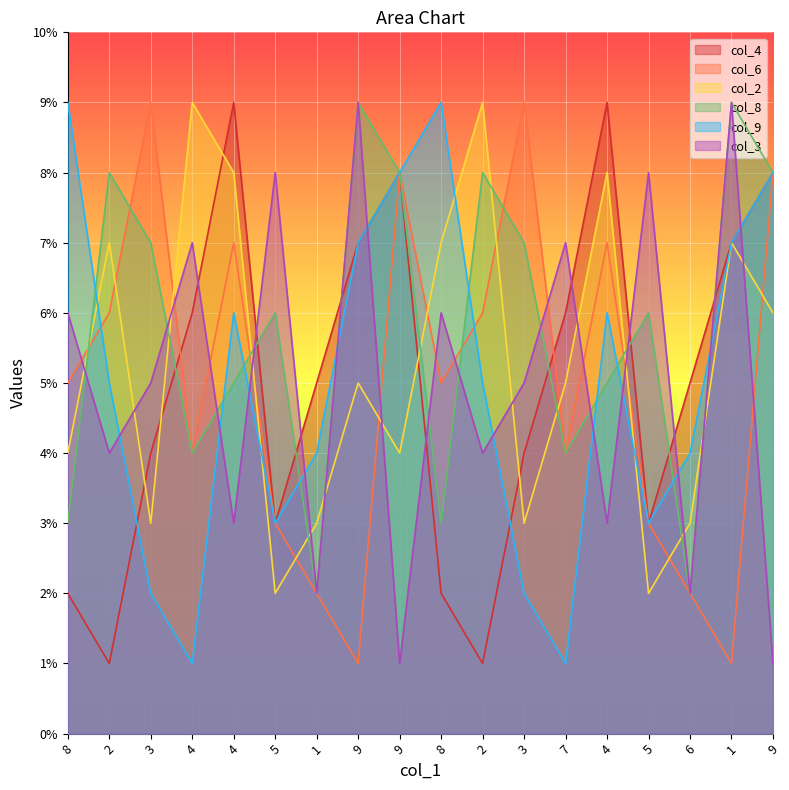

True or false: col_4 has a value of 13 at 9.

False